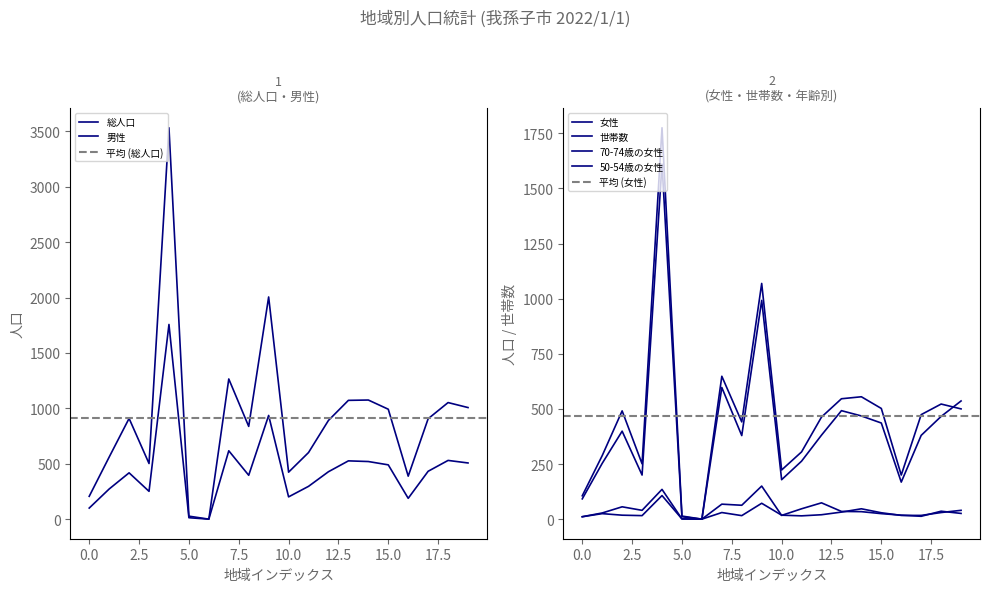

What is the sum of the 70-74歳の女性 values at 根戸 and つくし野２丁目?

198